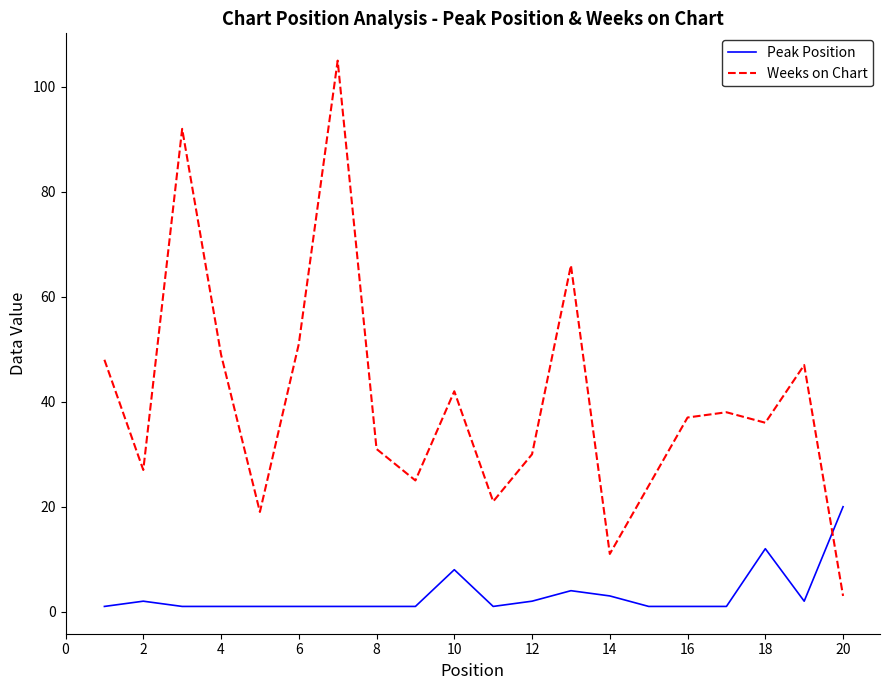

List the series in order of their peak value, lowest first.

Peak Position, Weeks on Chart